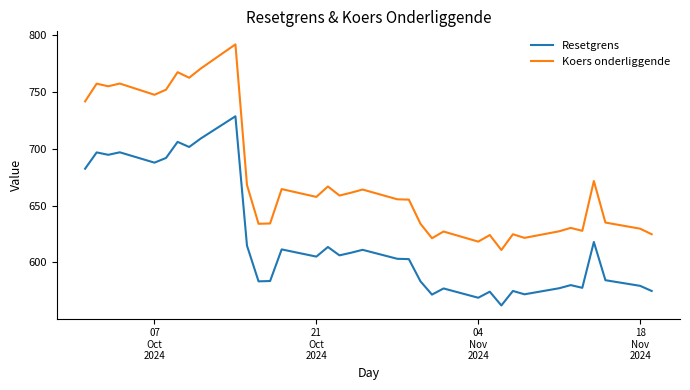

Rank the series by their maximum value, from lowest to highest.

Resetgrens, Koers onderliggende